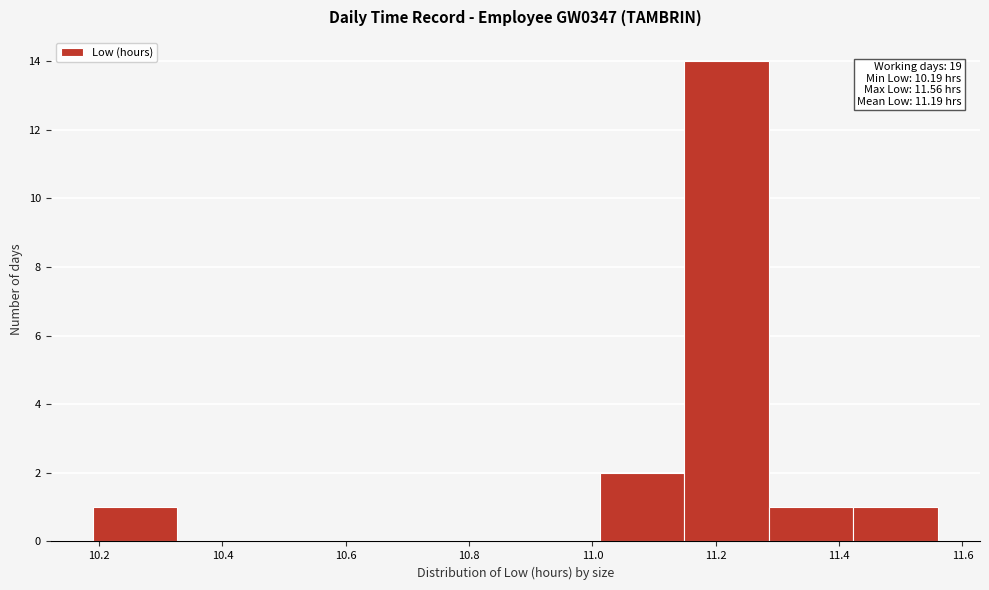

Which range on the x-axis has the tallest bar?

11.14 to 11.28